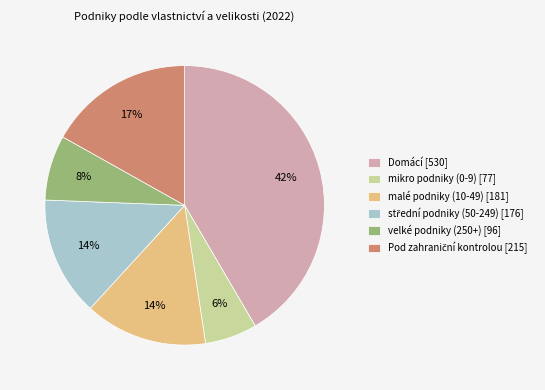

Is it true that velké podniky (250+) is 15% of the pie?

False